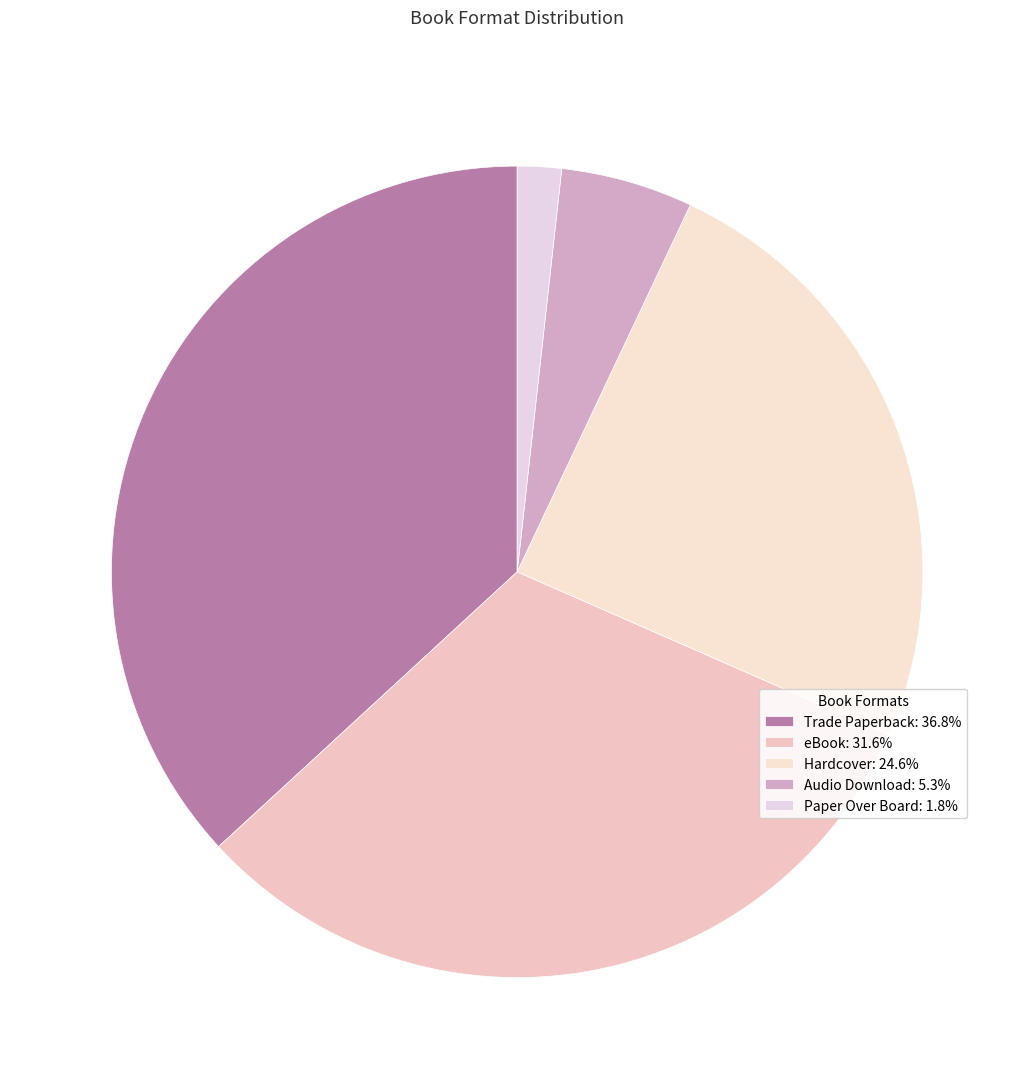

What is the largest slice in the pie chart?

Trade Paperback